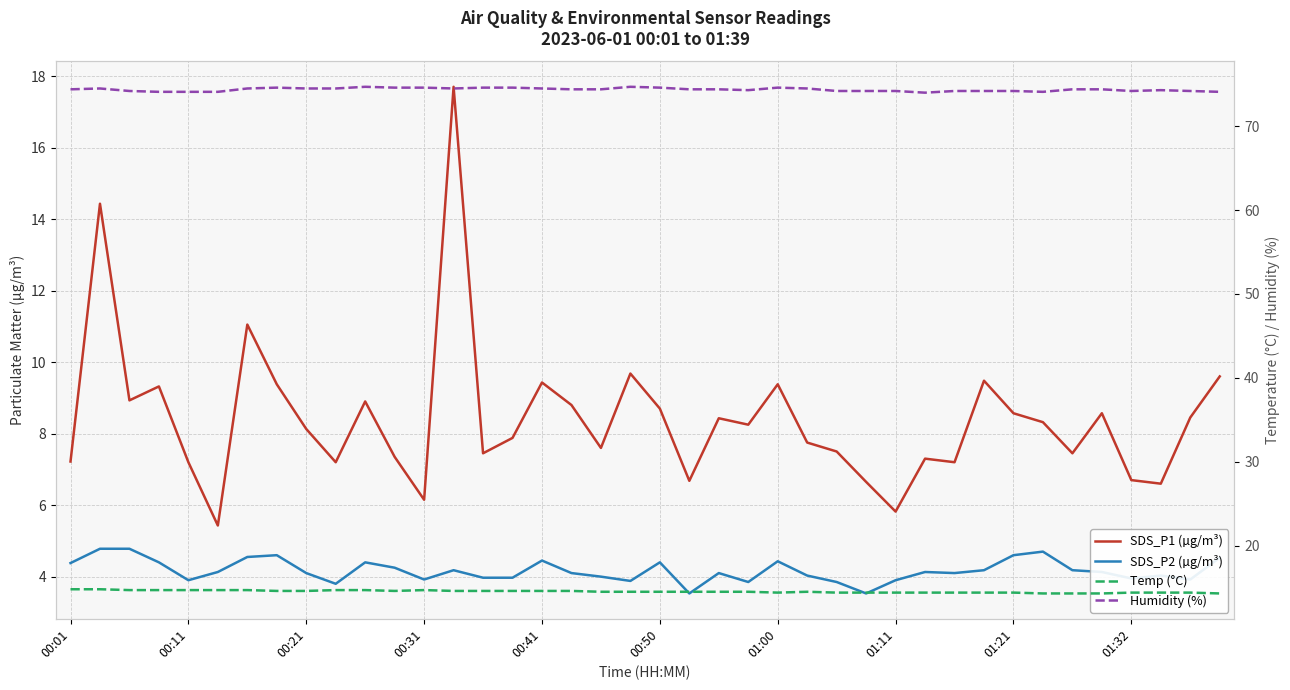

Reading right to left, transcribe all the data shown in this chart.

SDS_P1 (µg/m³): 9.6	8.4	6.6	6.7	8.6	7.5	8.3	8.6	9.5	7.2	7.3	5.8	6.7	7.5	7.8	9.4	8.2	8.4	6.7	8.7	9.7	7.6	8.8	9.4	7.9	7.5	17.7	6.2	7.3	8.9	7.2	8.1	9.4	11.1	5.4	7.2	9.3	8.9	14.4	7.2
SDS_P2 (µg/m³): 4.5	3.9	4.0	4.0	4.1	4.2	4.7	4.6	4.2	4.1	4.1	3.9	3.5	3.9	4.0	4.4	3.9	4.1	3.5	4.4	3.9	4.0	4.1	4.5	4.0	4.0	4.2	3.9	4.2	4.4	3.8	4.1	4.6	4.5	4.1	3.9	4.4	4.8	4.8	4.4
Temp (°C): 14.3	14.4	14.4	14.4	14.3	14.3	14.3	14.4	14.4	14.4	14.4	14.4	14.4	14.4	14.5	14.4	14.5	14.5	14.5	14.5	14.5	14.5	14.6	14.6	14.6	14.6	14.6	14.7	14.6	14.7	14.7	14.6	14.6	14.7	14.7	14.7	14.7	14.7	14.8	14.8
Humidity (%): 74.1	74.2	74.3	74.2	74.4	74.4	74.1	74.2	74.2	74.2	74.0	74.2	74.2	74.2	74.5	74.6	74.3	74.4	74.4	74.6	74.7	74.4	74.4	74.5	74.6	74.6	74.5	74.6	74.6	74.7	74.5	74.5	74.6	74.5	74.1	74.1	74.1	74.2	74.5	74.4